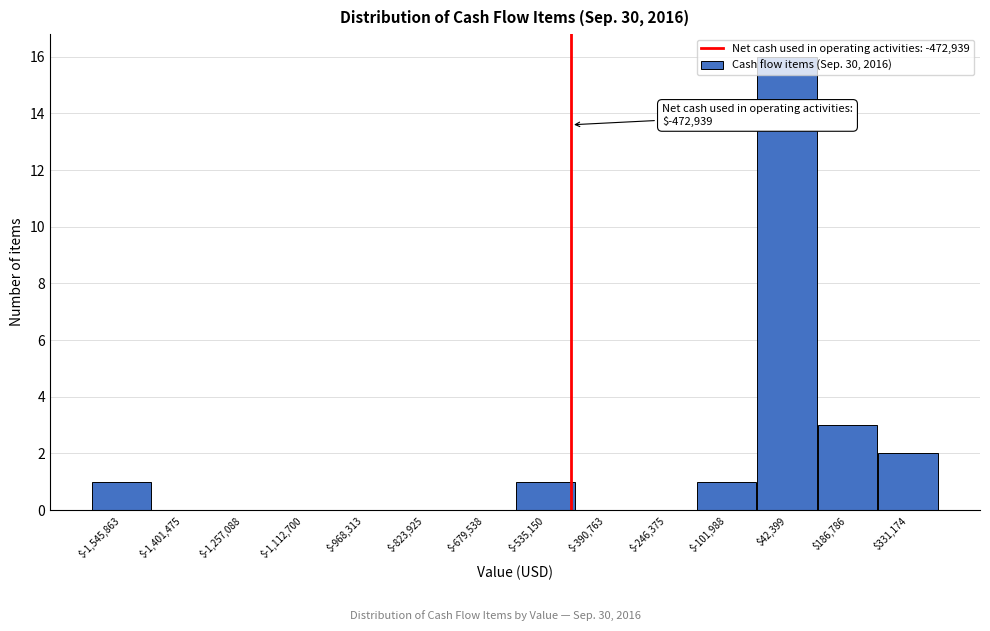

Which range on the x-axis has the tallest bar?

-20000 to 120000